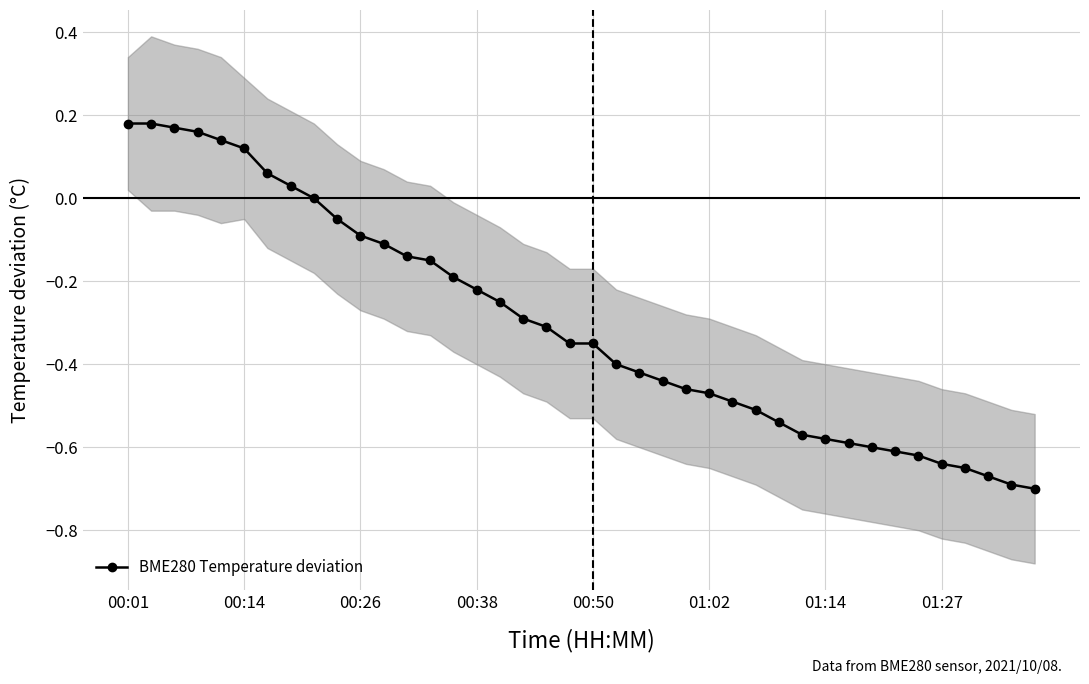

List the labels in order of value, largest first.

00:01, 00:14, 00:26, 00:38, 00:50, 01:02, 01:14, 01:27, 8, 9, 10, 11, 12, 13, 14, 15, 16, 17, 18, 19, 20, 21, 22, 23, 24, 25, 26, 27, 28, 29, 30, 31, 32, 33, 34, 35, 36, 37, 38, 39